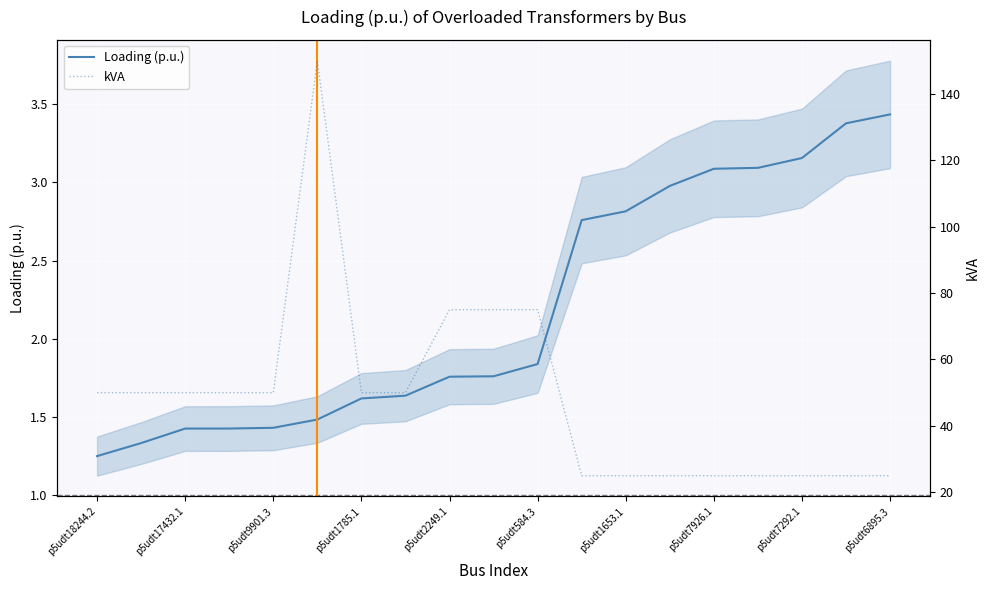

The value of Loading (p.u.) at p5udt17432.1 is 0.8. True or false?

False